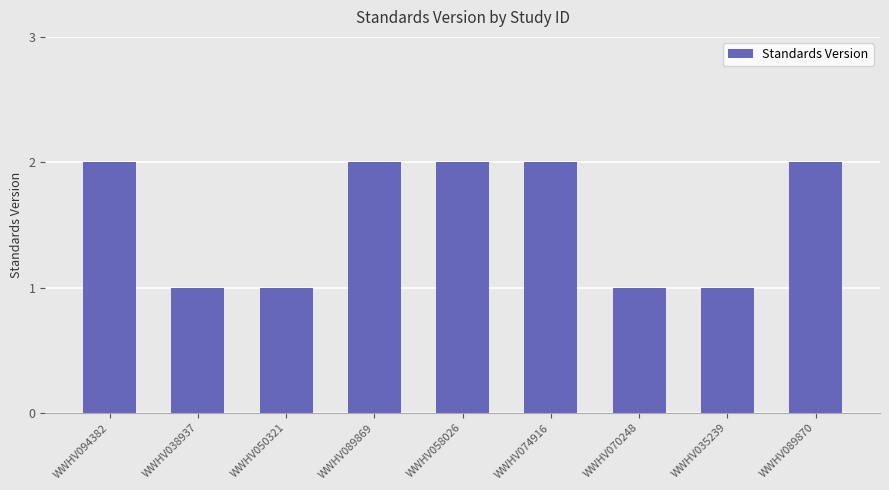

What is the label of the 9th bar from the left?

WWHV089870